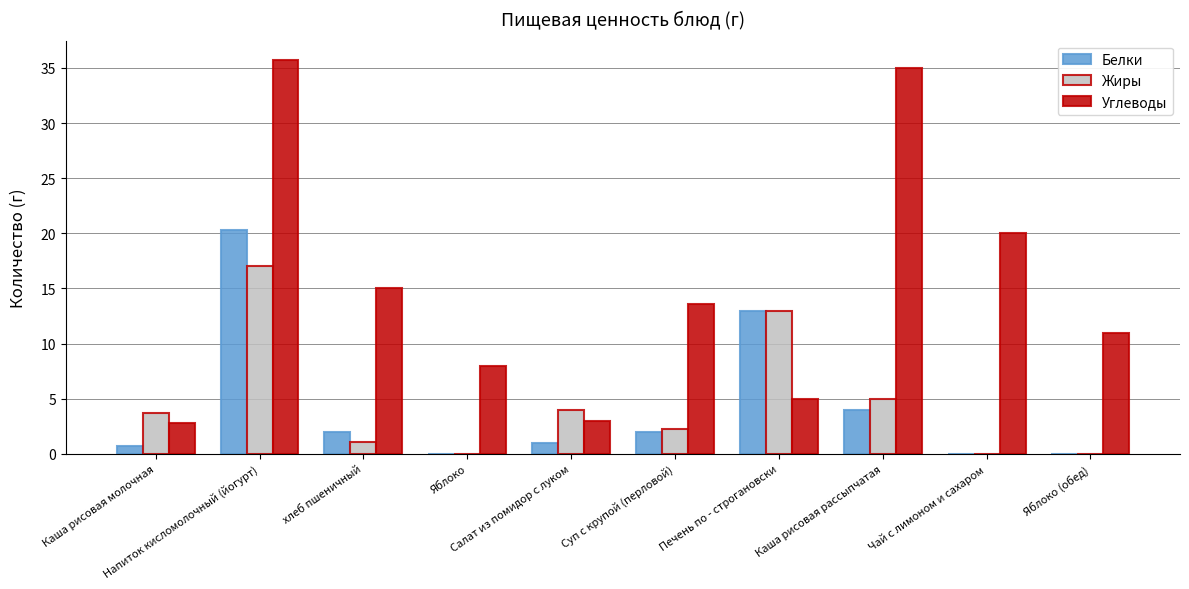

What is the greatest value displayed?

35.7